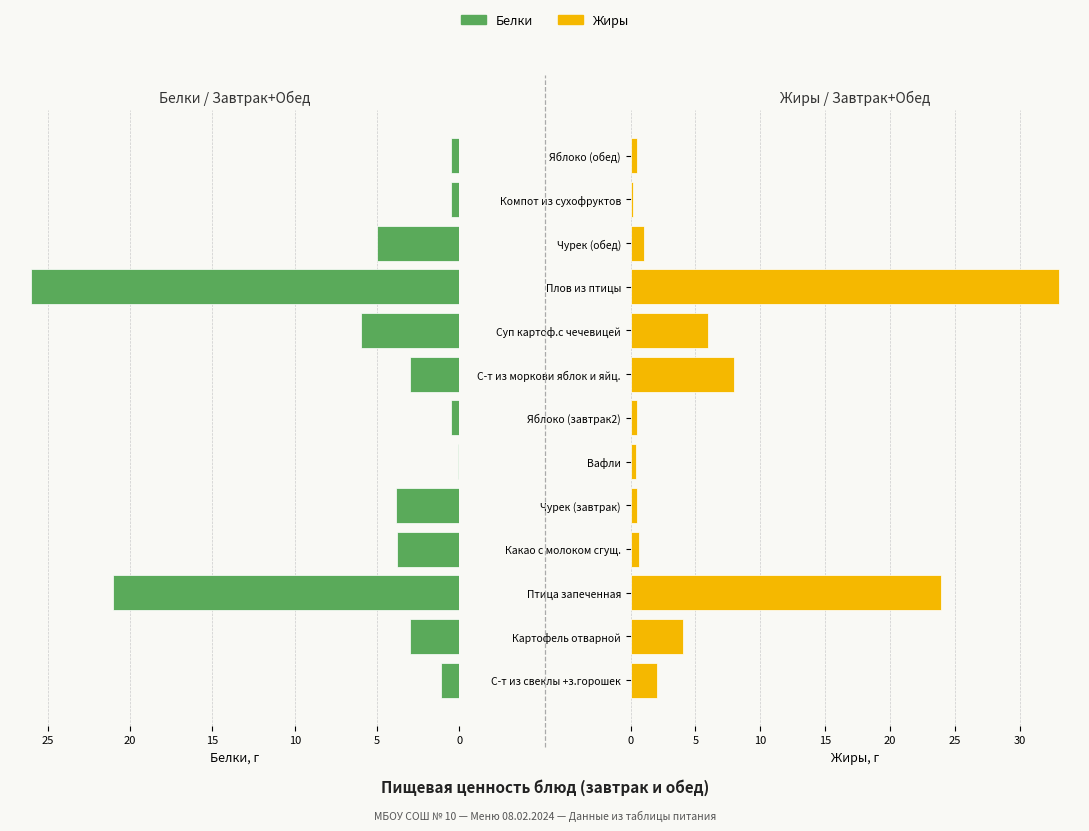

How many data points in Жиры are above 1?

6